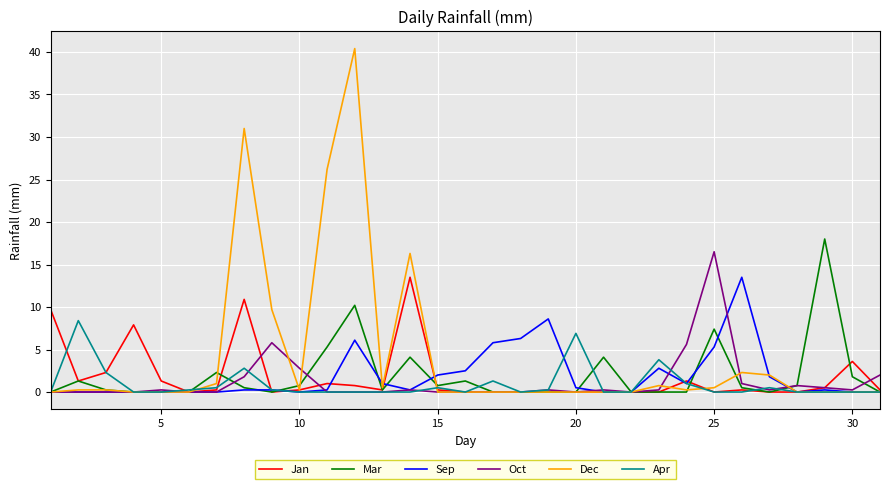

What is the difference between the maximum and second lowest values in the Mar series?

18.0